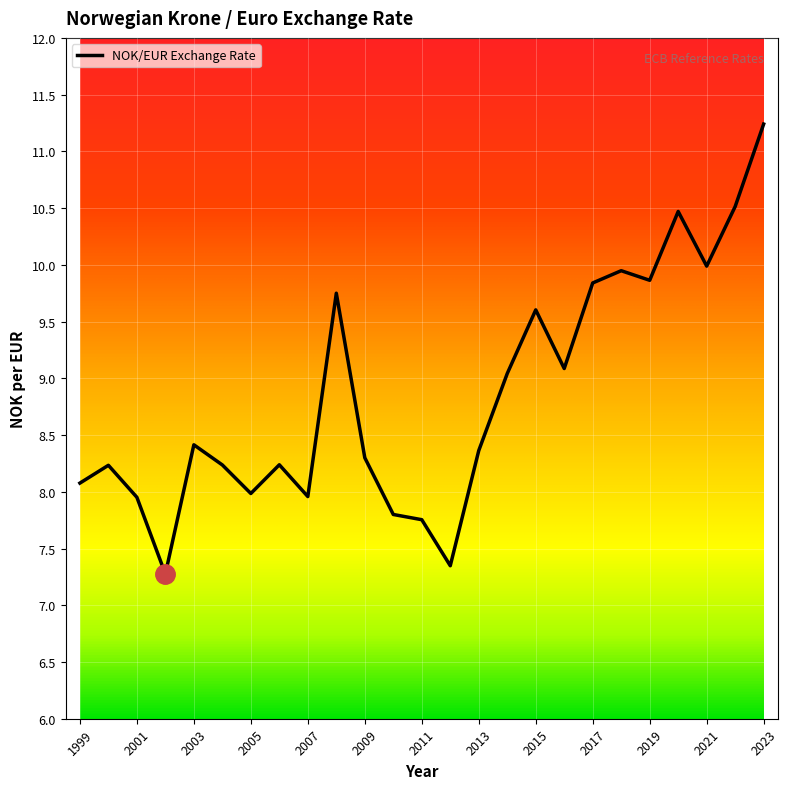

What is the maximum value shown in the chart?

11.2